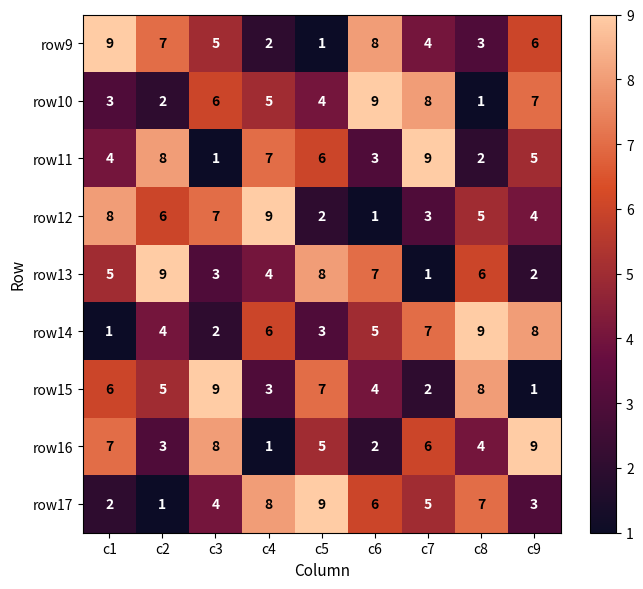

What value does the row15 series have at c1?

6